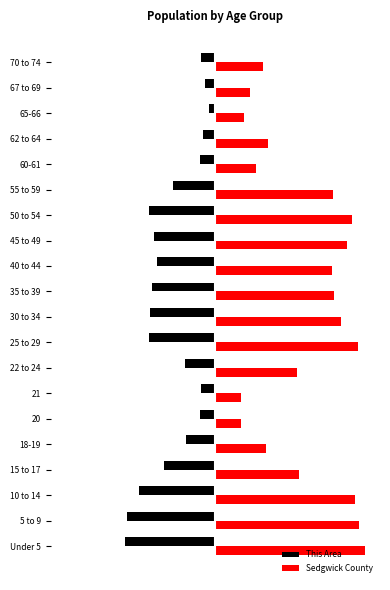

What are all the series names shown in the legend?

This Area, Sedgwick County